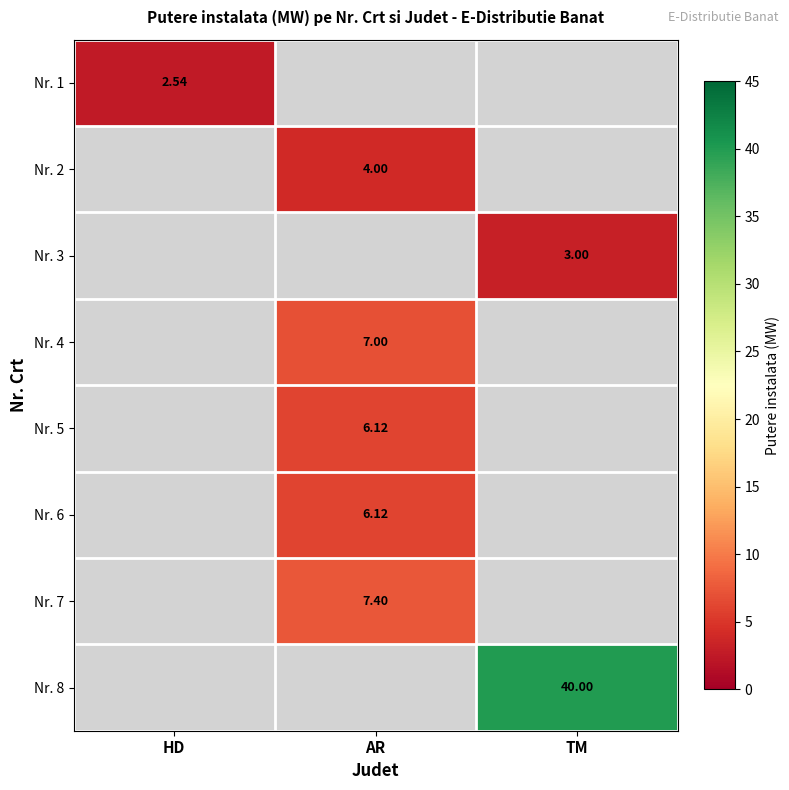

Is the value of Nr. 5 at AR greater than the value of Nr. 4 at AR?

No